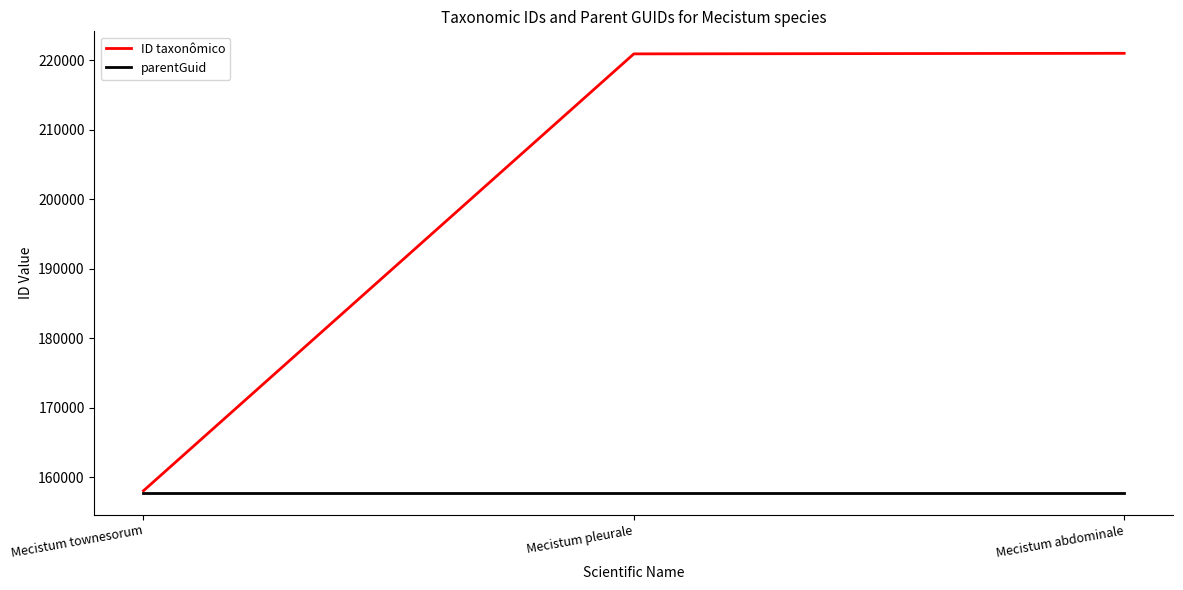

What is the minimum value for ID taxonômico?

158046